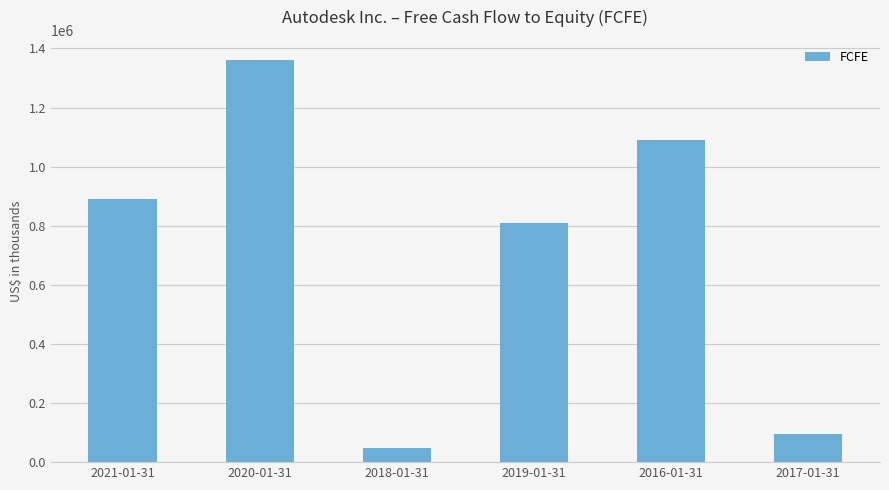

What is the ratio of the value at 2020-01-31 to the value at 2017-01-31?

14.5